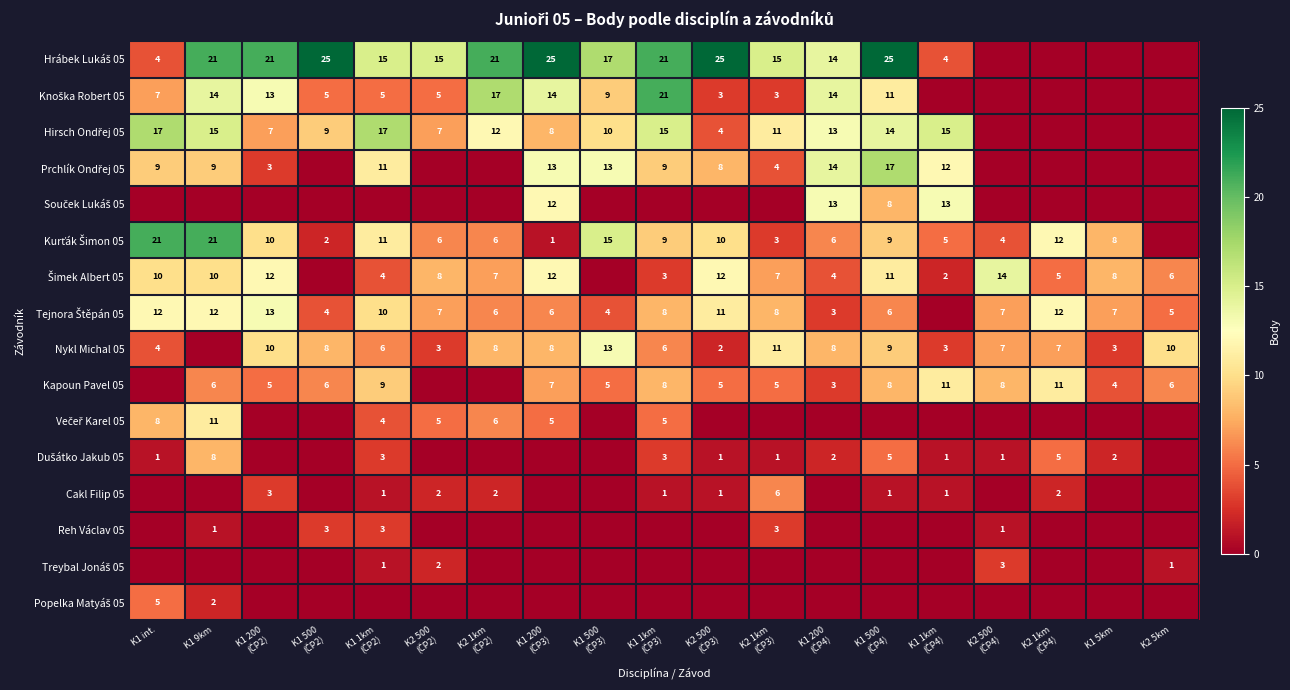

What is the difference between the maximum and second lowest values in the Dušátko Jakub 05 series?

8